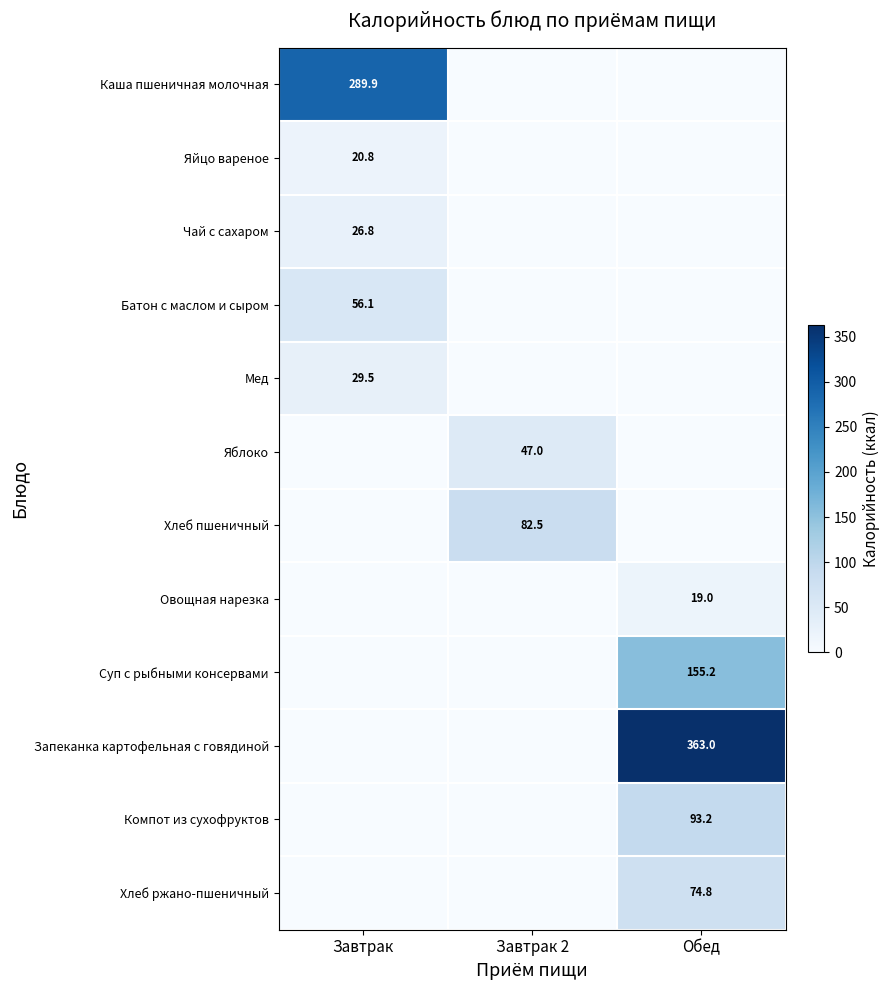

The value of Хлеб ржано-пшеничный at Обед is 125.8. True or false?

False